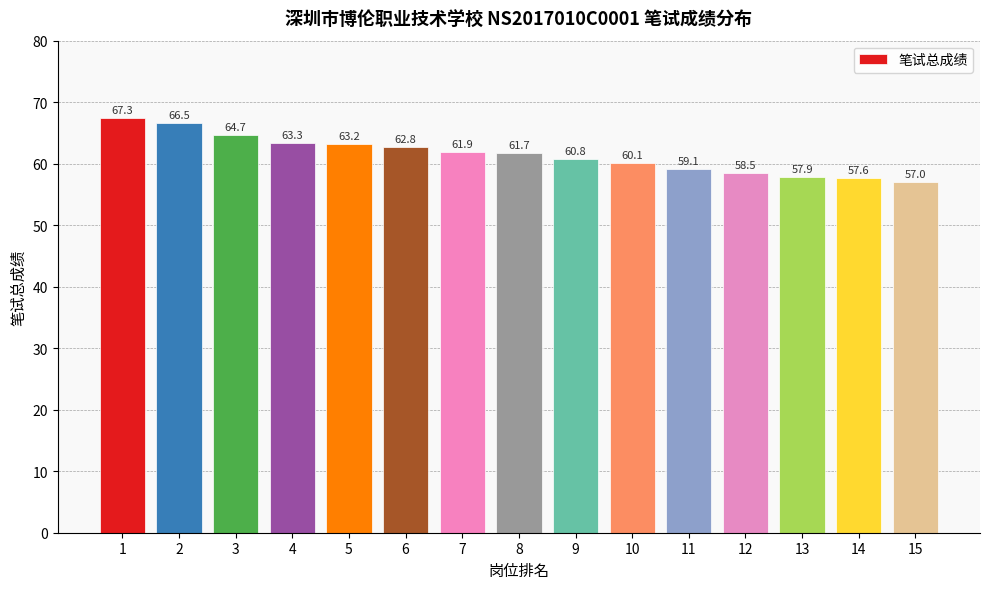

The chart shows a value of 61.7 at 8. True or false?

True